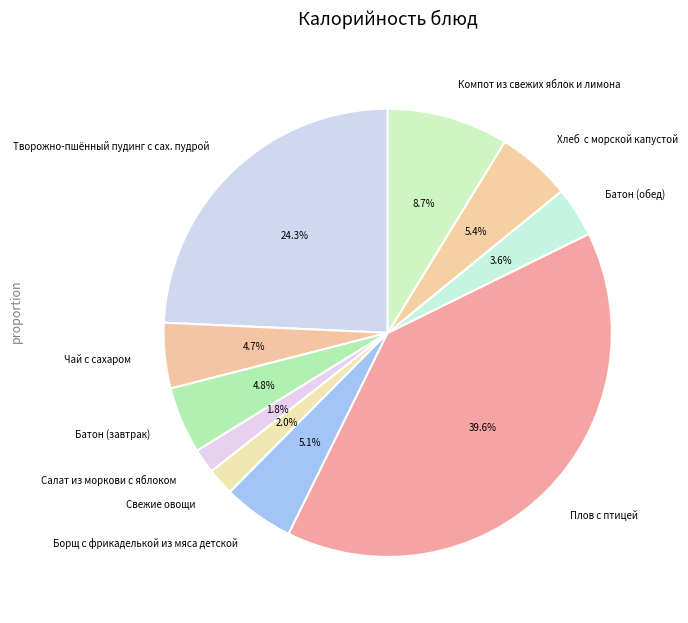

To the nearest percent, what is the difference between the largest and smallest slice percentages?

38%